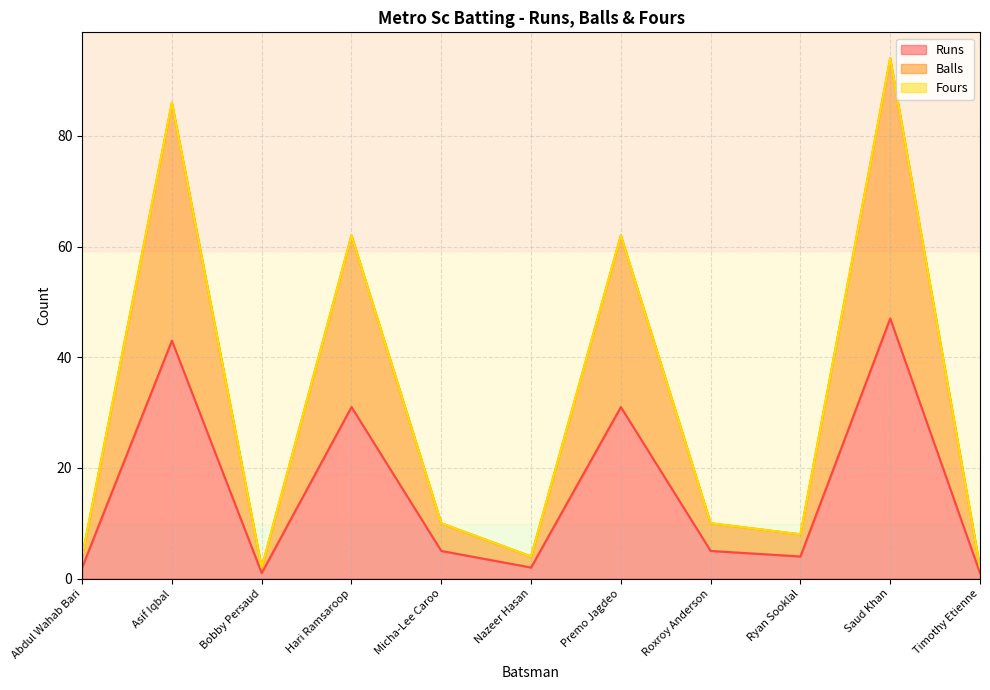

How many lines are shown in the chart?

3